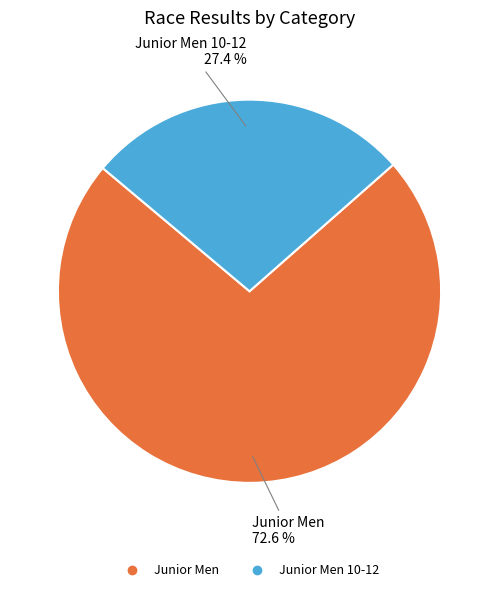

Is there a majority slice in this chart?

Yes